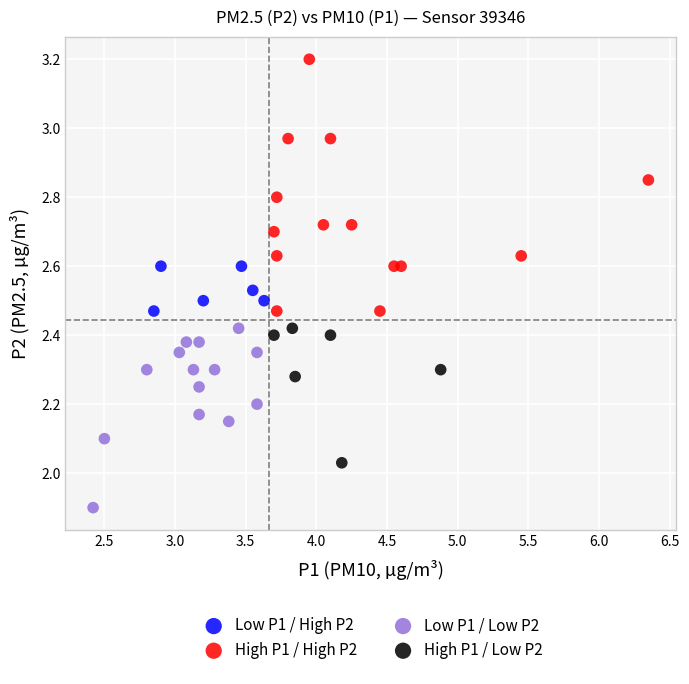

Which series has the largest Y range (max minus min)?

High P1 / High P2